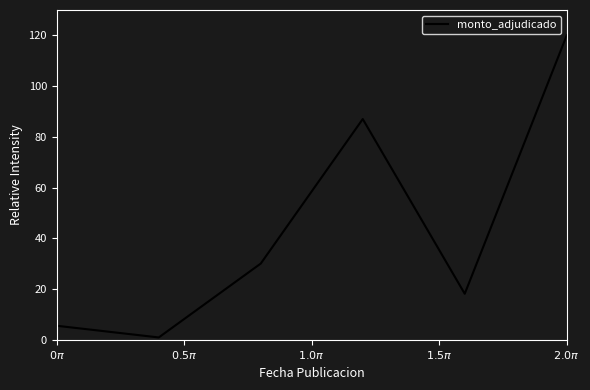

True or false: there are more than 0 points higher than both neighbors.

True